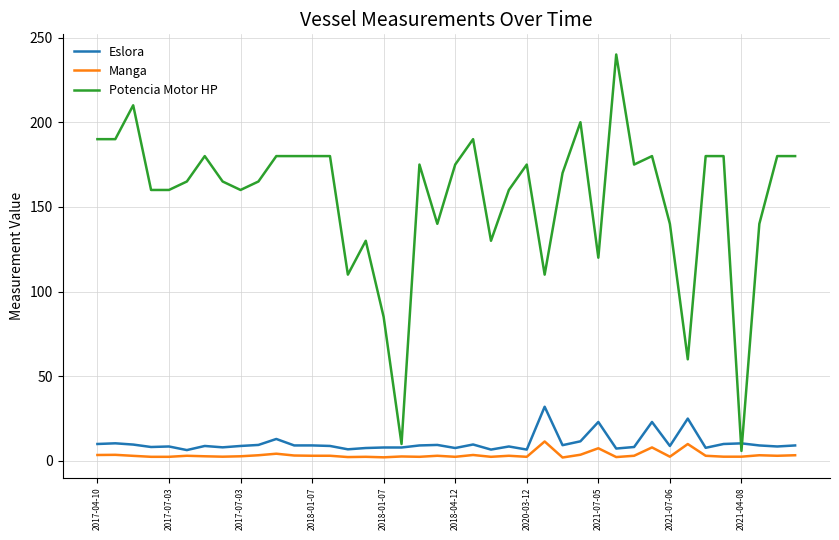

Rank the series by their maximum value, from lowest to highest.

Manga, Eslora, Potencia Motor HP